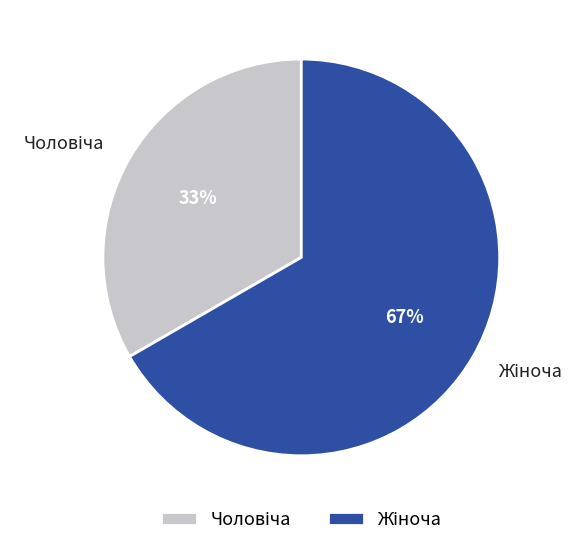

Does any single category account for the majority?

Yes